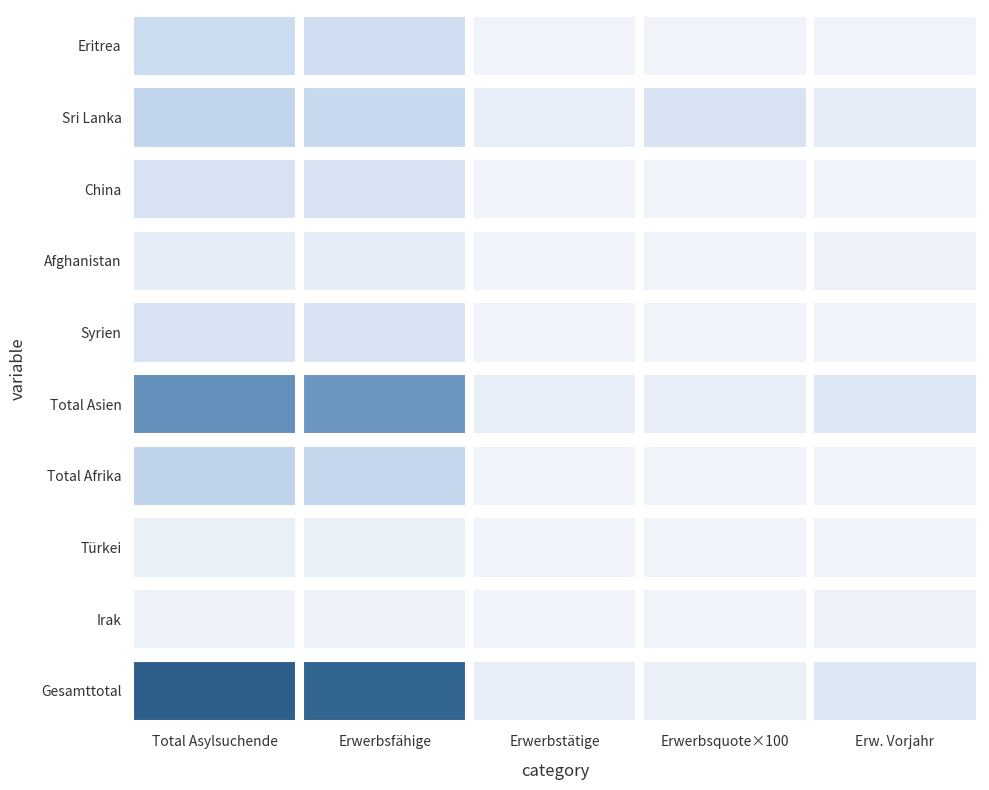

Is the value of Total Asien at 4 greater than the value of Eritrea at 2?

Yes